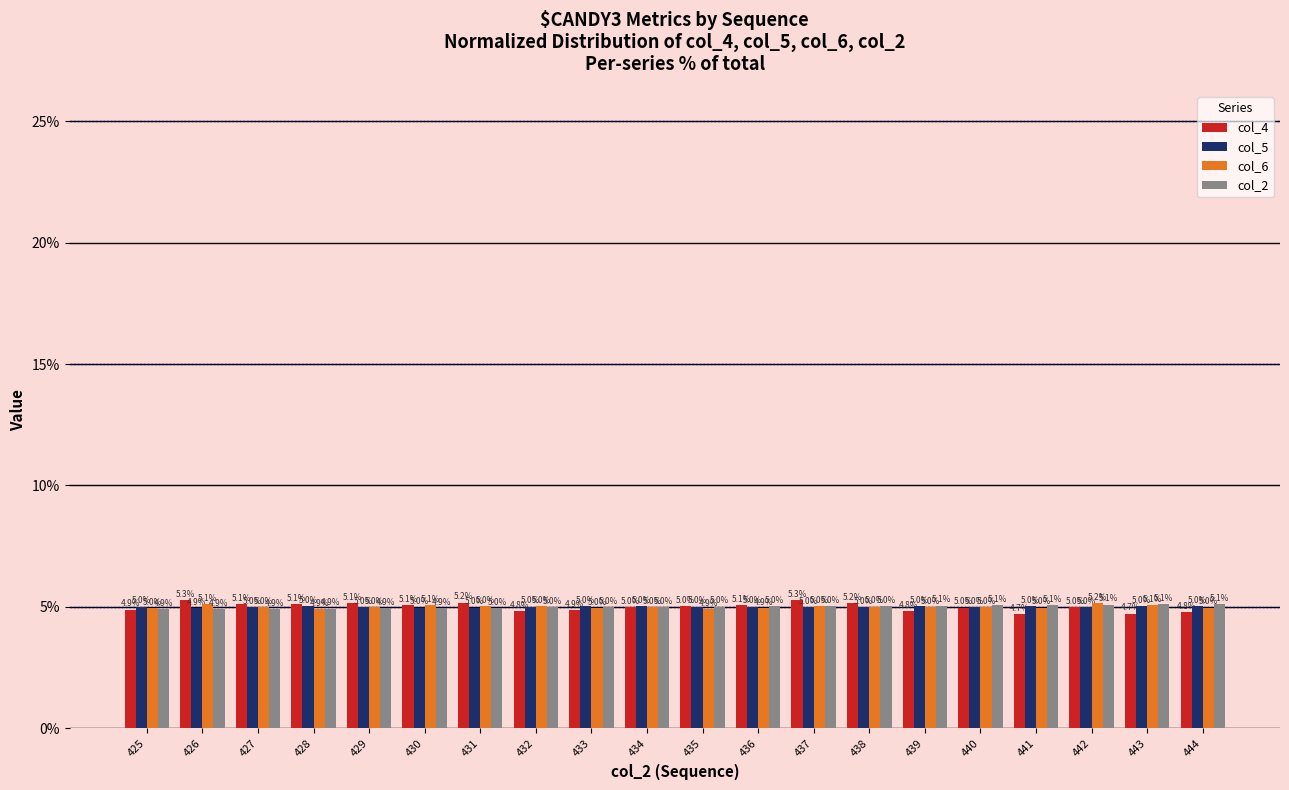

What is the lowest value of the col_5 series?

4.9